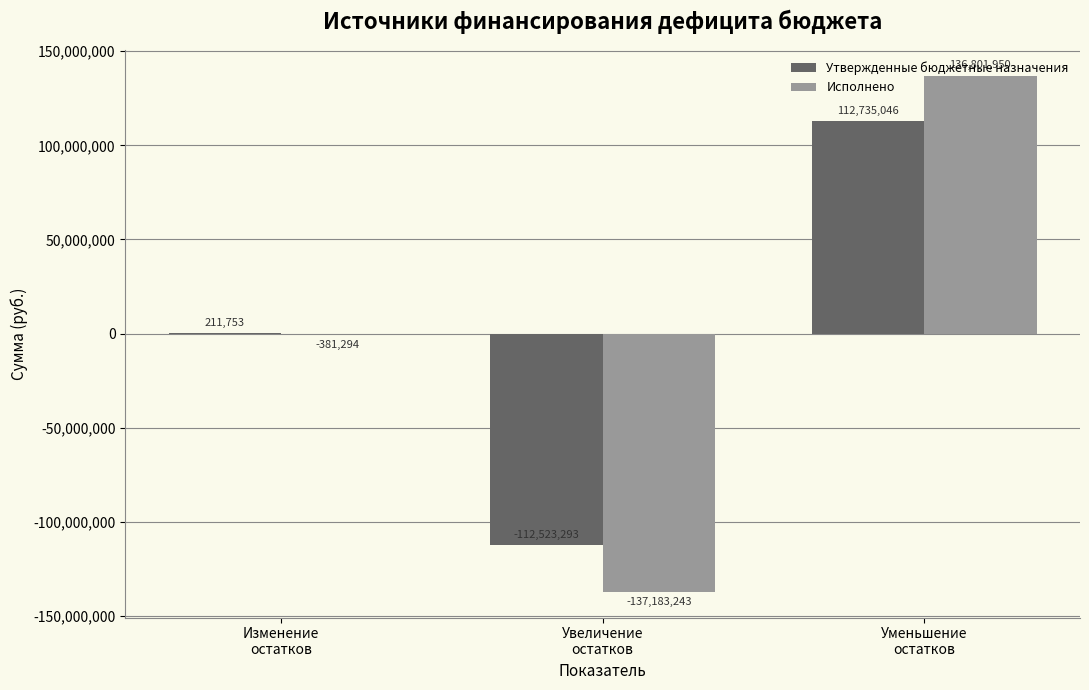

Where is Исполнено nearest to the value -190646?

Изменение
остатков